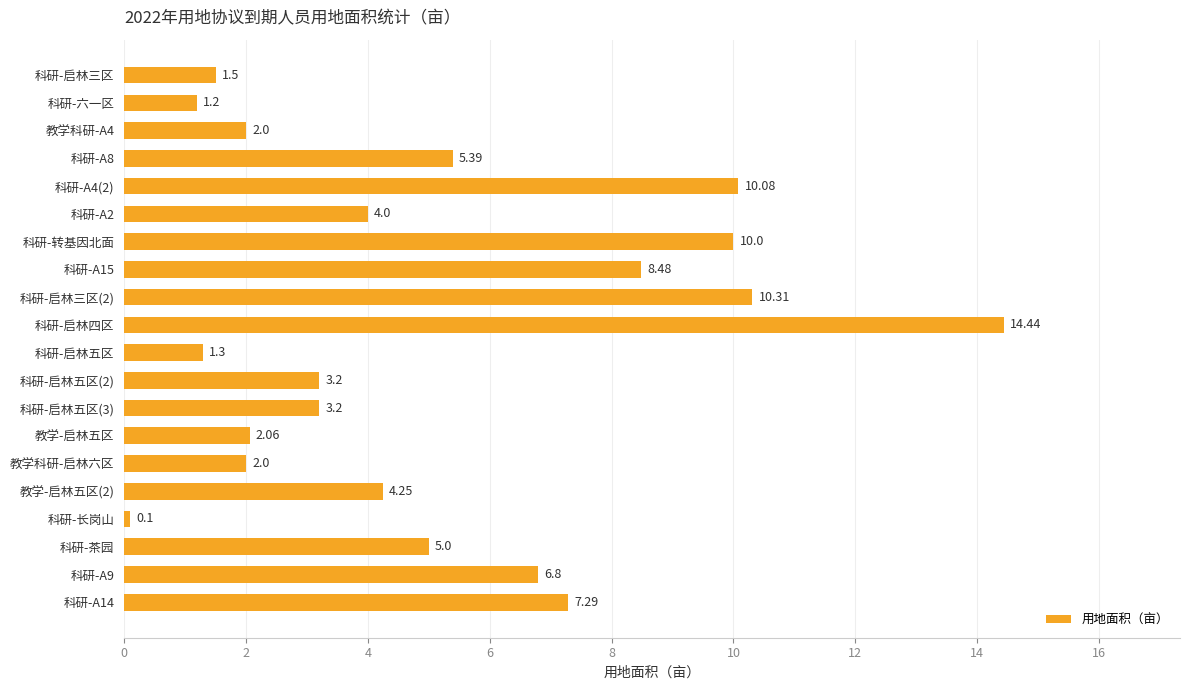

How many values are below 4?

9